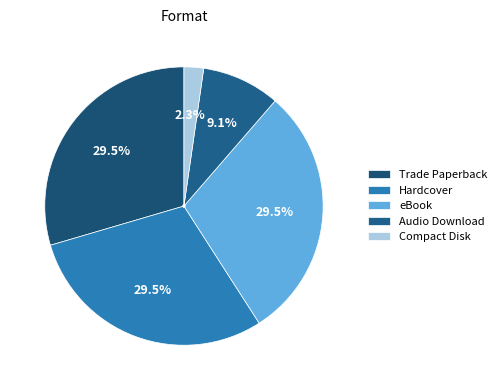

Is Compact Disk the majority of the pie?

No